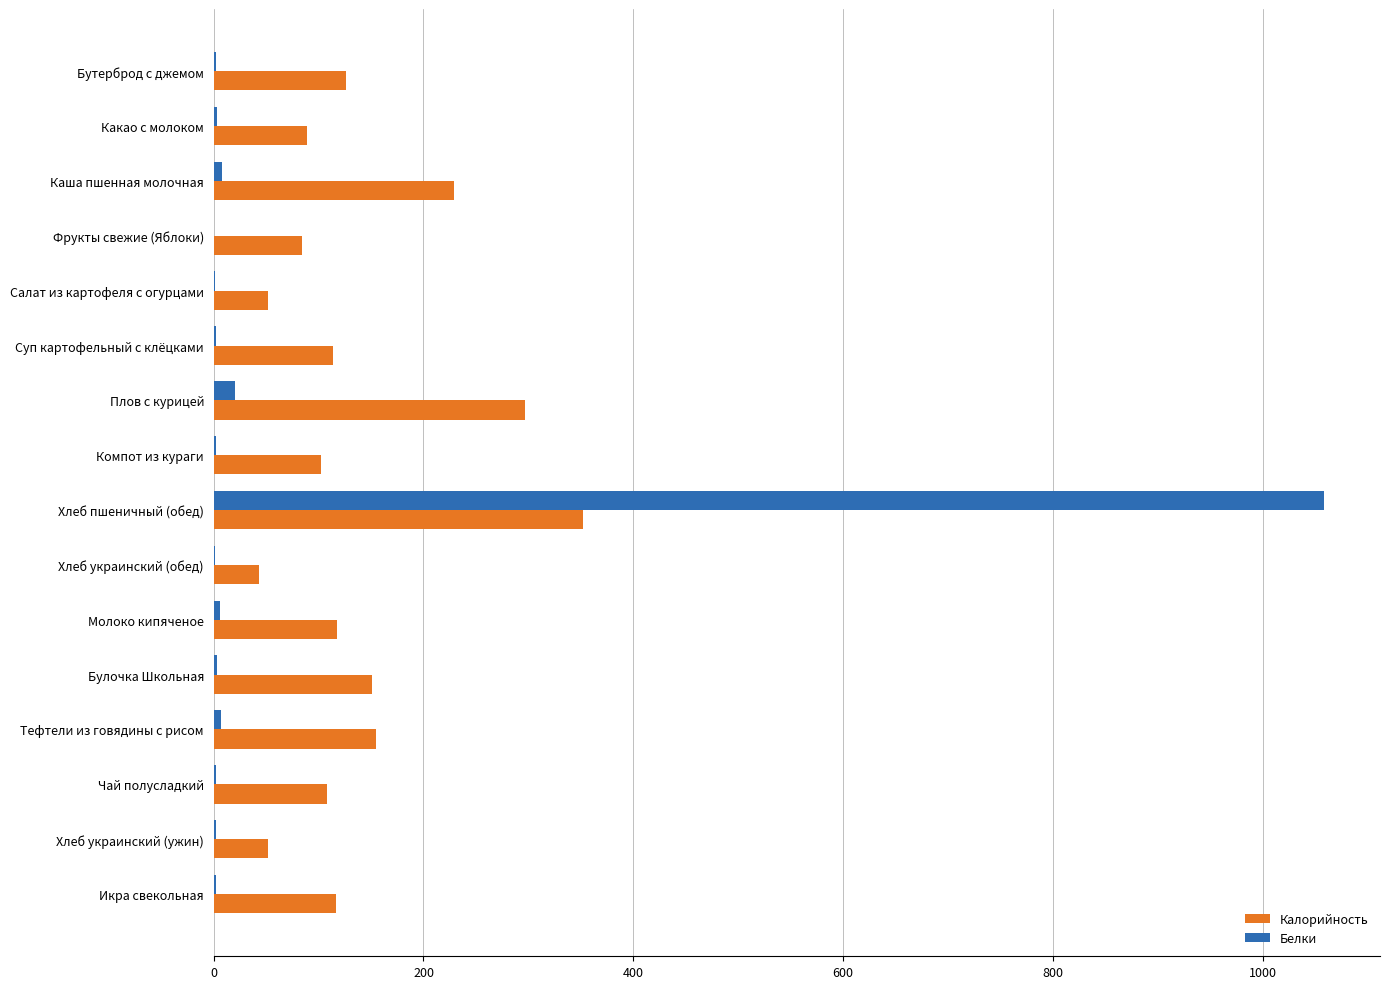

Which category has the highest value in the Белки series?

Хлеб пшеничный (обед)